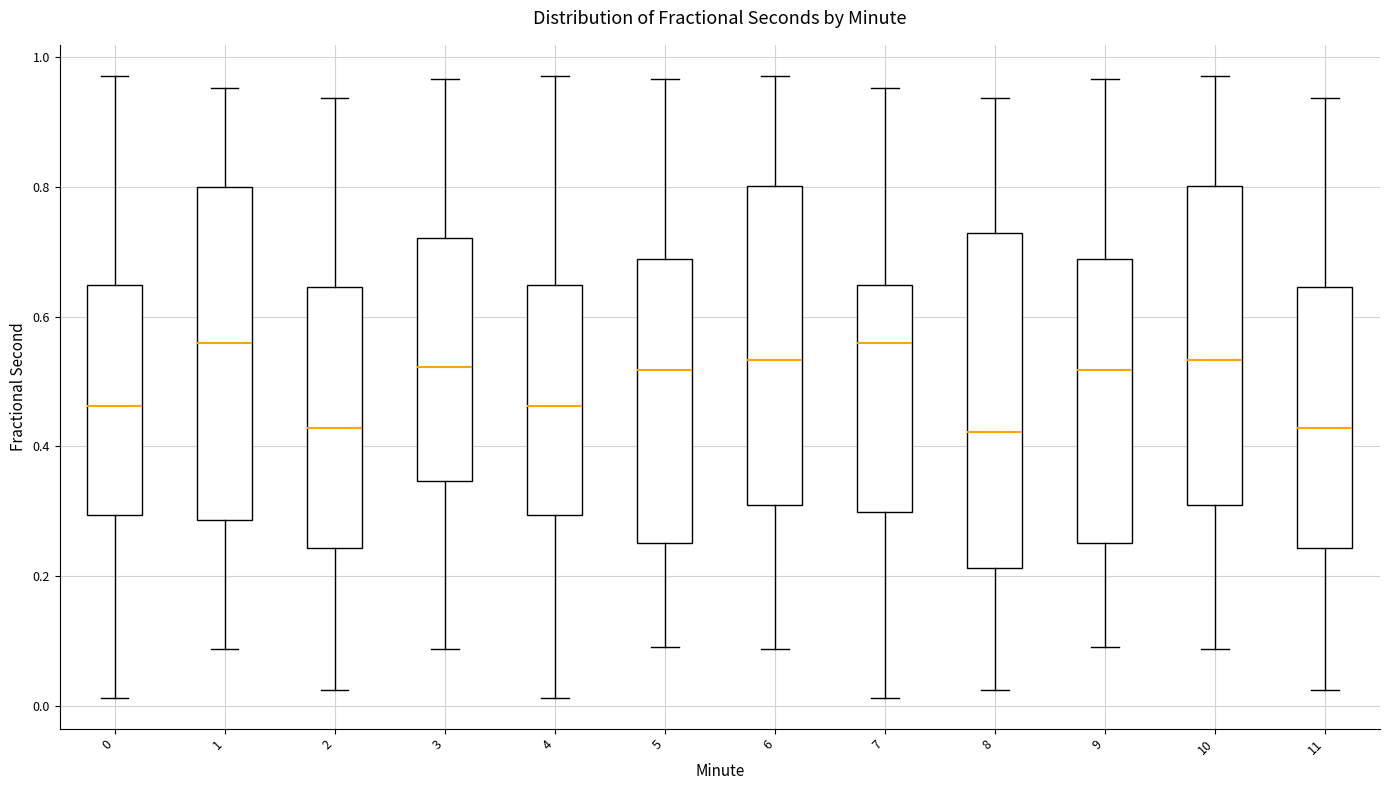

Reading left to right, read every box against the y-axis: the position of its median line, the range the box covers, and the ends of its whiskers. The values are not printed on the chart, so give them approximately, as read against the axis.

0: median 0.46, box 0.30 to 0.64, whiskers 0.02 to 0.98
1: median 0.56, box 0.28 to 0.80, whiskers 0.08 to 0.96
2: median 0.42, box 0.24 to 0.64, whiskers 0.02 to 0.94
3: median 0.52, box 0.34 to 0.72, whiskers 0.08 to 0.96
4: median 0.46, box 0.30 to 0.64, whiskers 0.02 to 0.98
5: median 0.52, box 0.26 to 0.68, whiskers 0.10 to 0.96
6: median 0.54, box 0.30 to 0.80, whiskers 0.08 to 0.98
7: median 0.56, box 0.30 to 0.64, whiskers 0.02 to 0.96
8: median 0.42, box 0.22 to 0.72, whiskers 0.02 to 0.94
9: median 0.52, box 0.26 to 0.68, whiskers 0.10 to 0.96
10: median 0.54, box 0.30 to 0.80, whiskers 0.08 to 0.98
11: median 0.42, box 0.24 to 0.64, whiskers 0.02 to 0.94